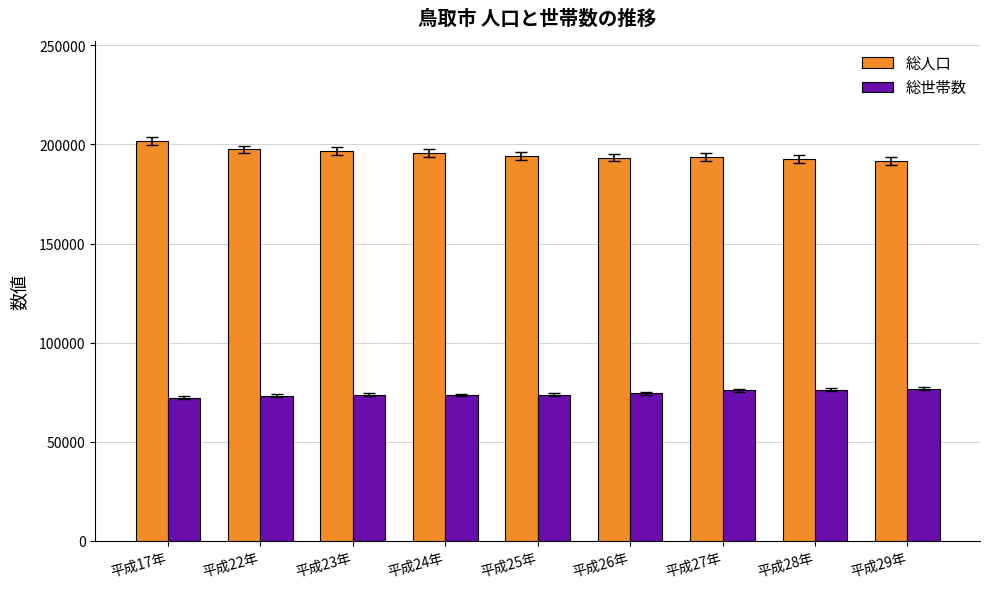

True or false: 総人口 has a value of 191601 at 平成29年.

True